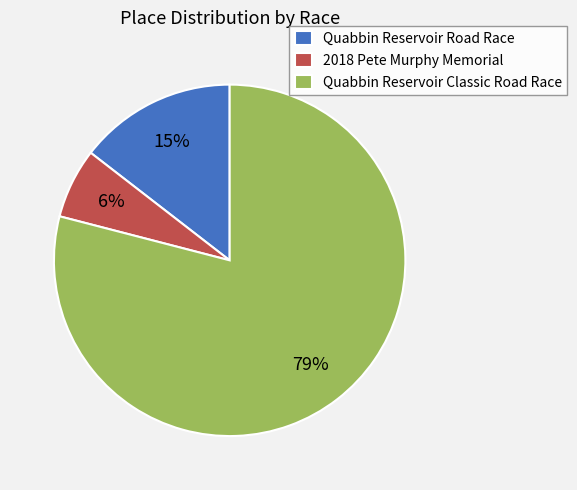

To the nearest percent, what portion does Quabbin Reservoir Classic Road Race represent?

79%